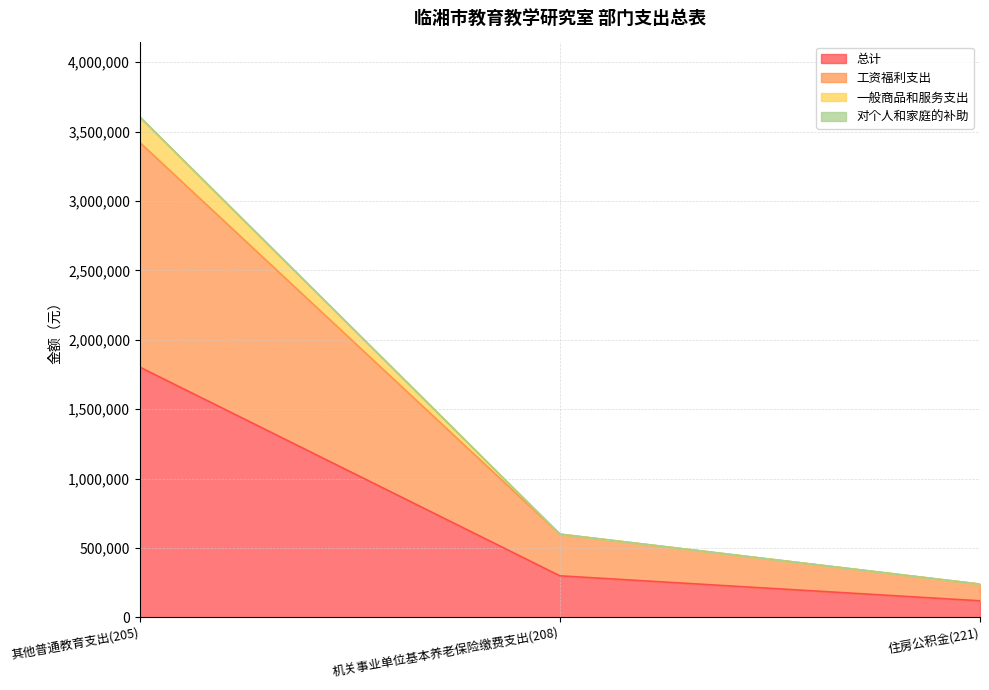

The value of 一般商品和服务支出 at 机关事业单位基本养老保险缴费支出(208) is 802934.7. True or false?

False